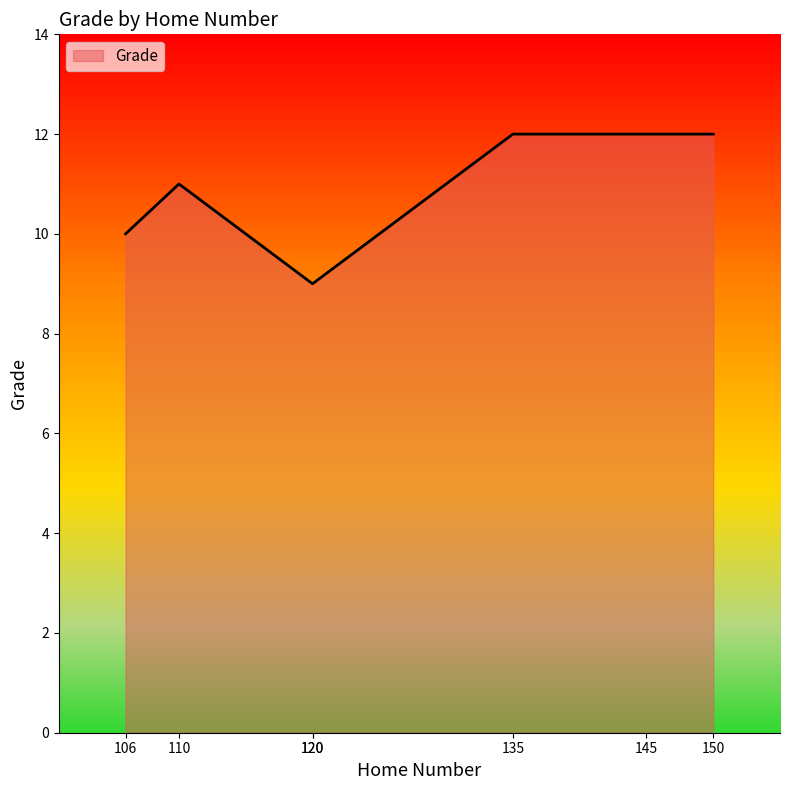

What is the ratio of the value at 120 to the value at 150?

0.8